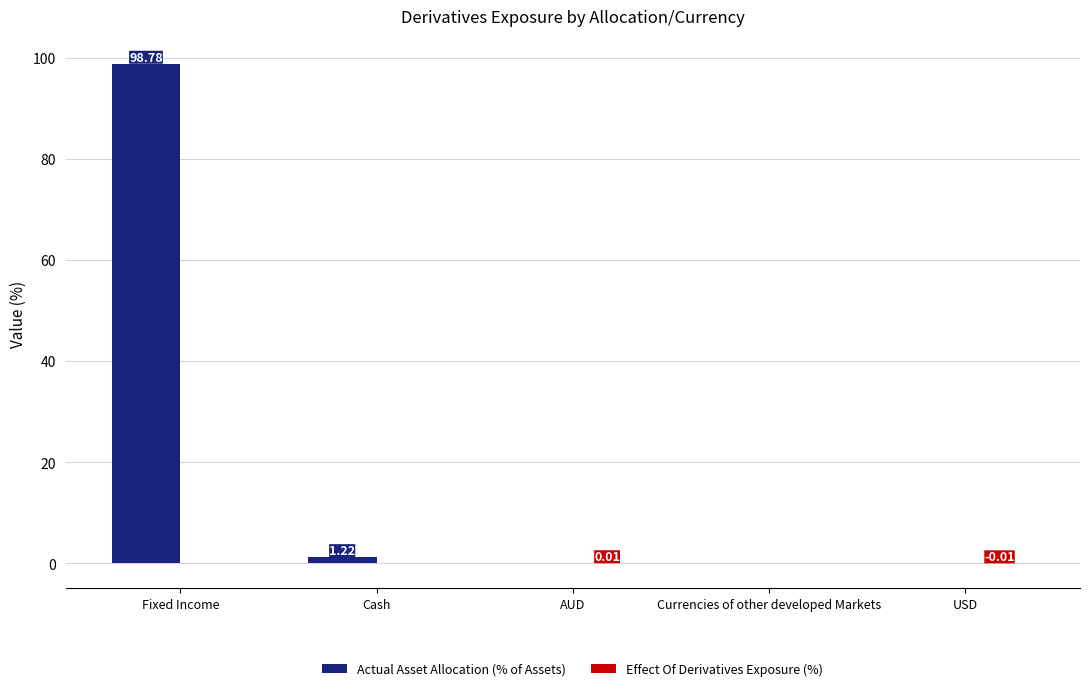

Count the number of data series in this chart.

2